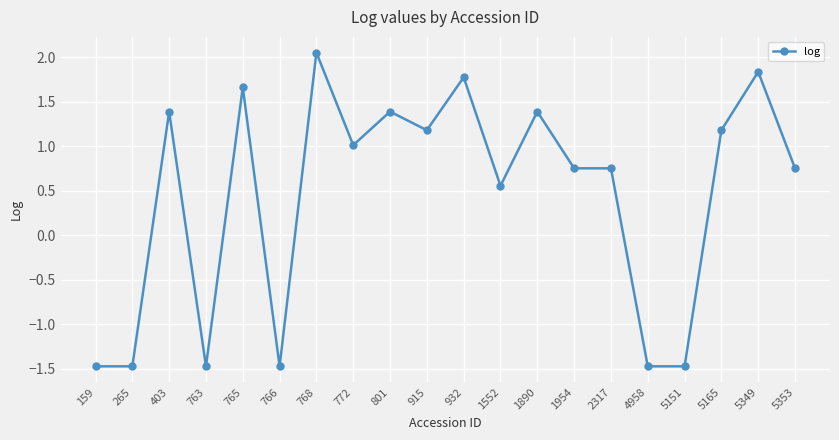

True or false: the data has more than 0 interior local peaks.

True